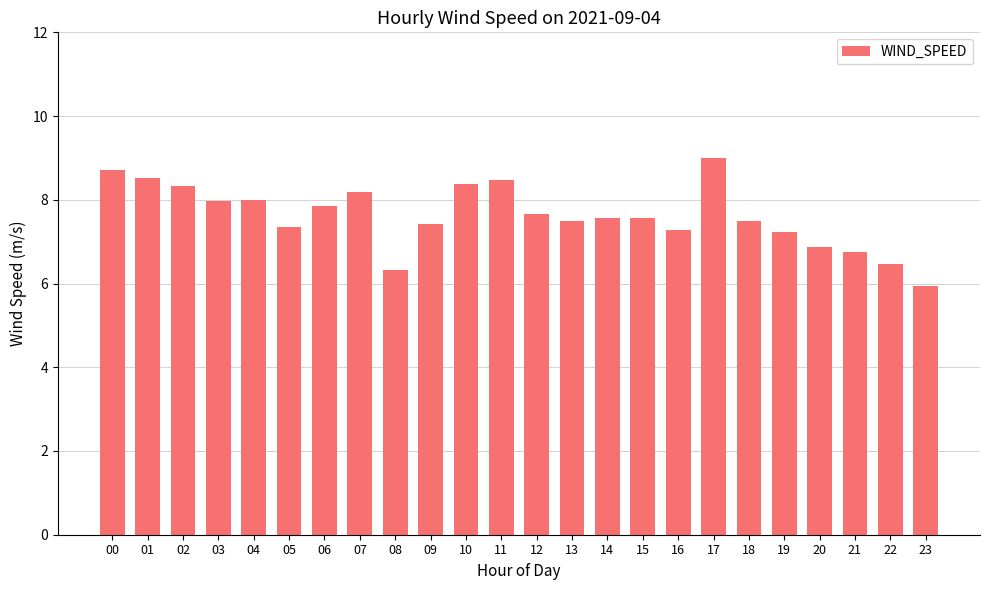

How many categories are shown in the chart?

24